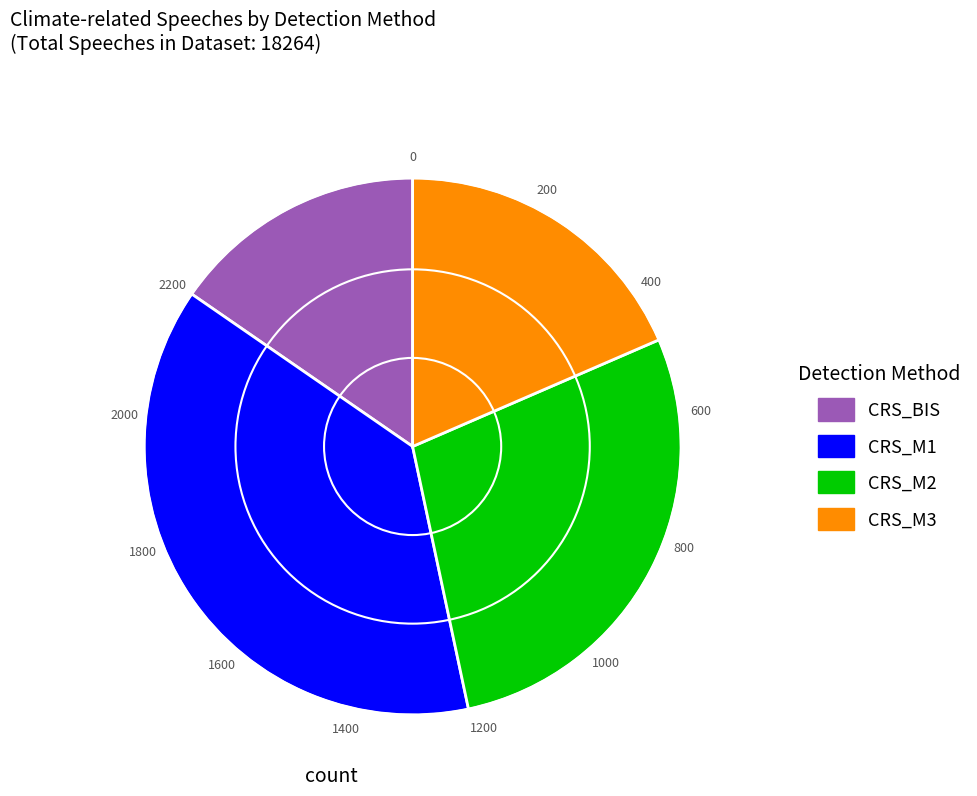

Is it true that CRS_BIS is 15% of the pie?

True